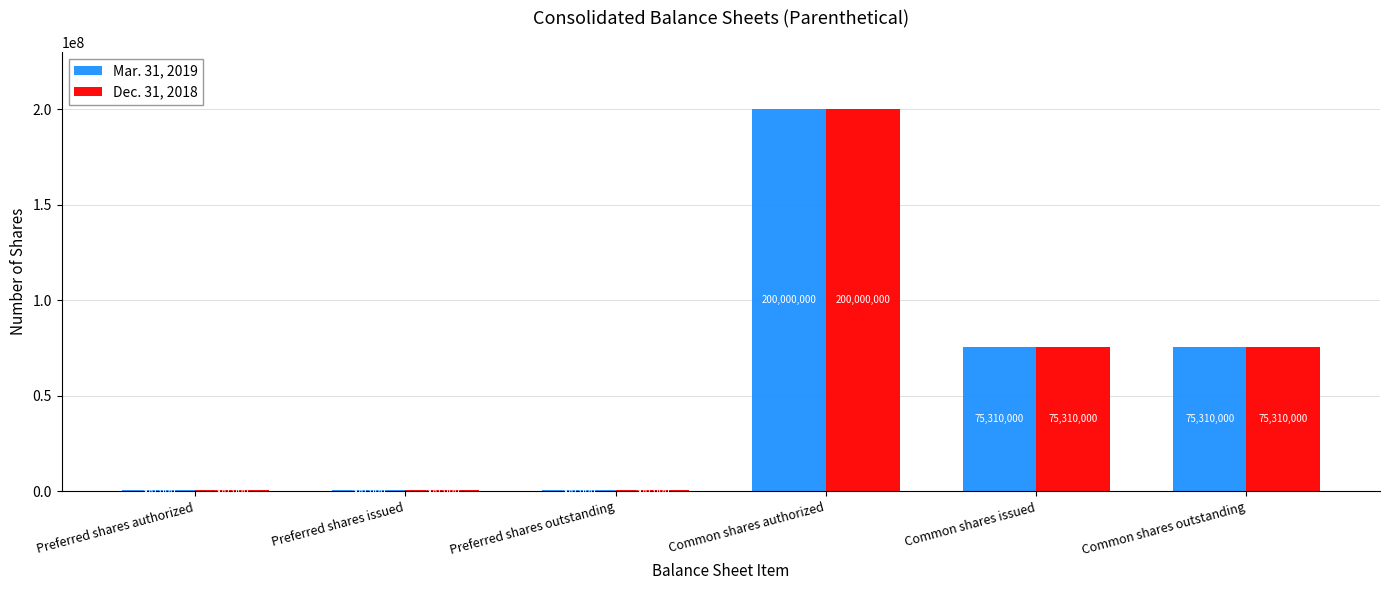

What is the maximum value for Dec. 31, 2018?

200000000